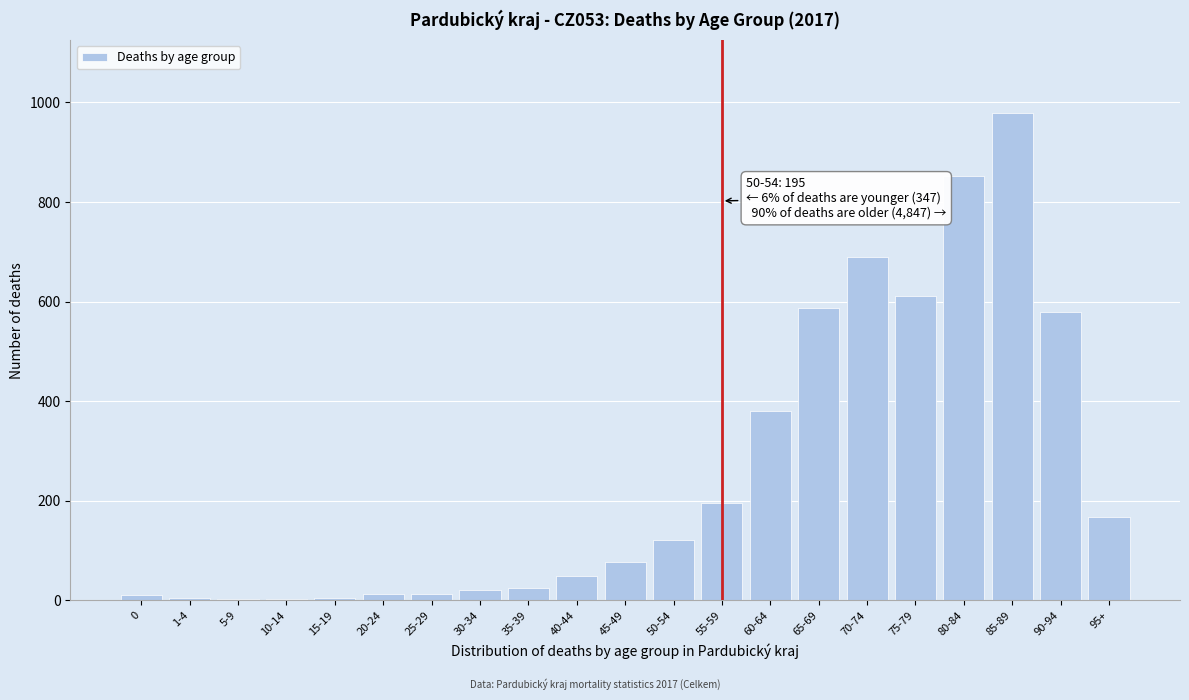

Is it true that the value at 85-89 is 1343?

False